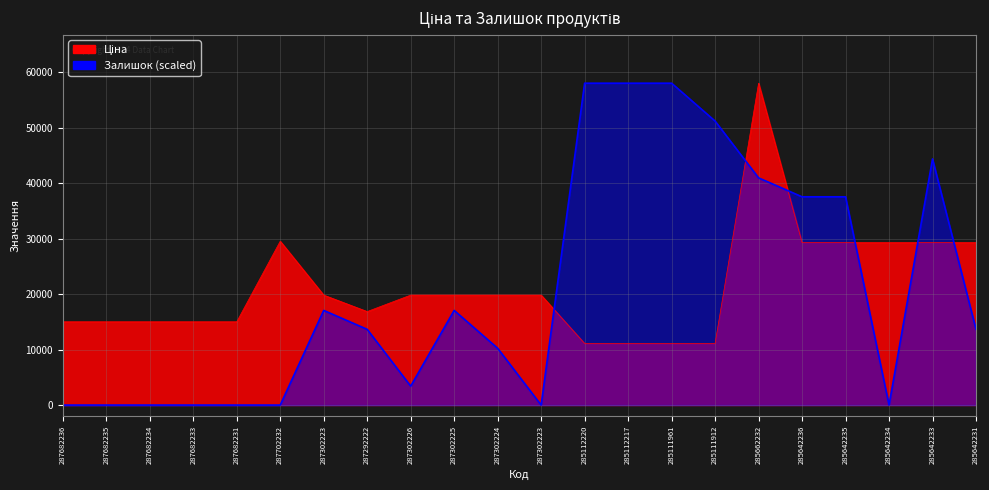

What is the difference between the highest and lowest values at 285112217?

46923.4